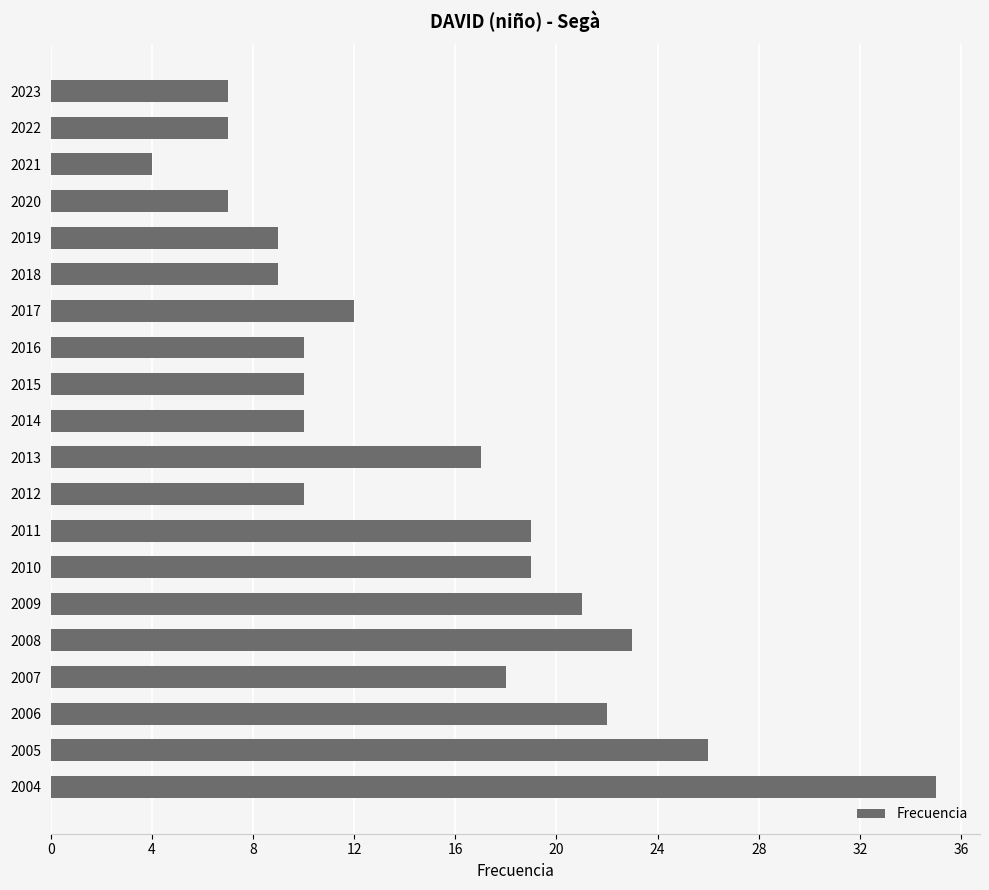

What is the value of the 14th bar from the top?

19